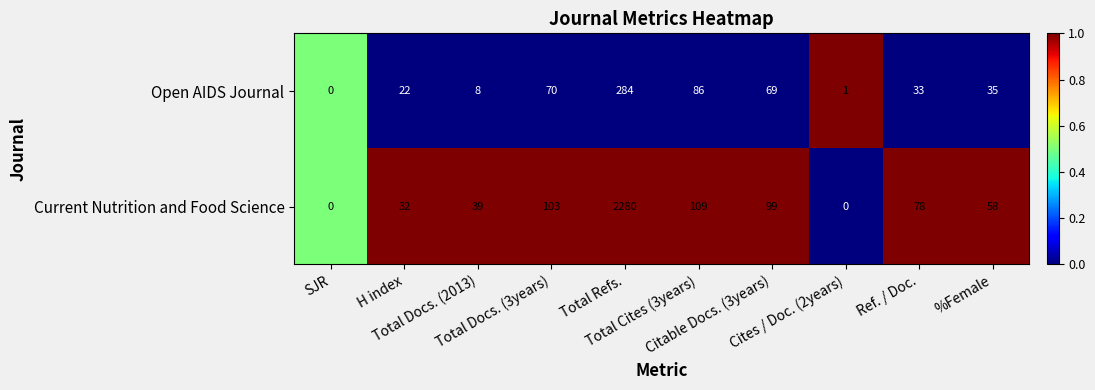

What is the average value of the Open AIDS Journal series?

61